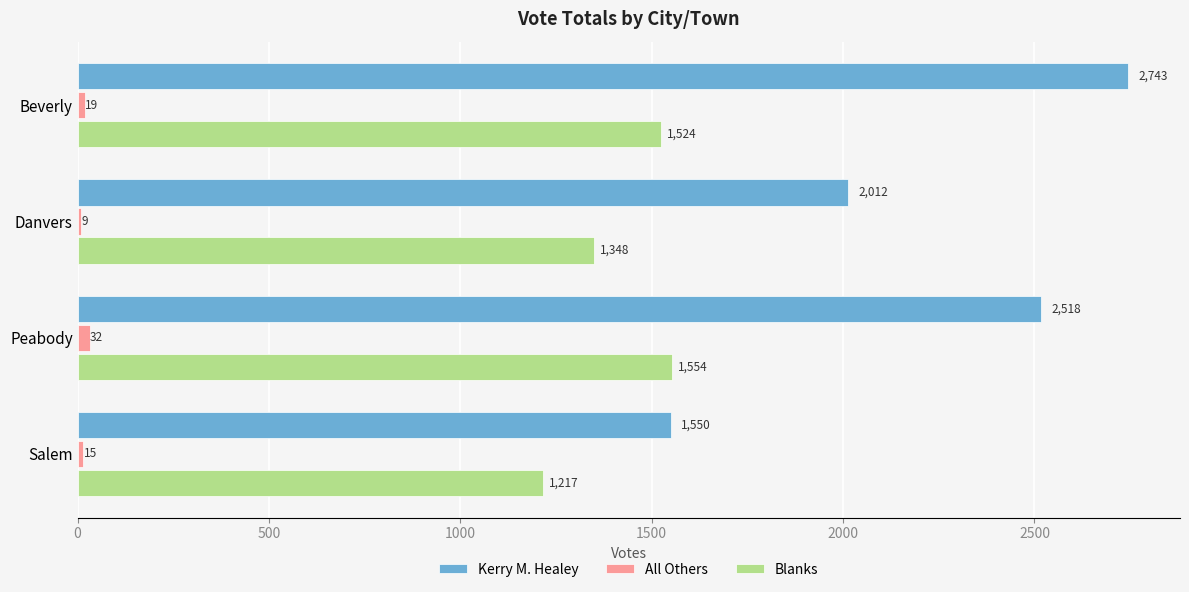

At how many categories does at least one series exceed 1180?

4